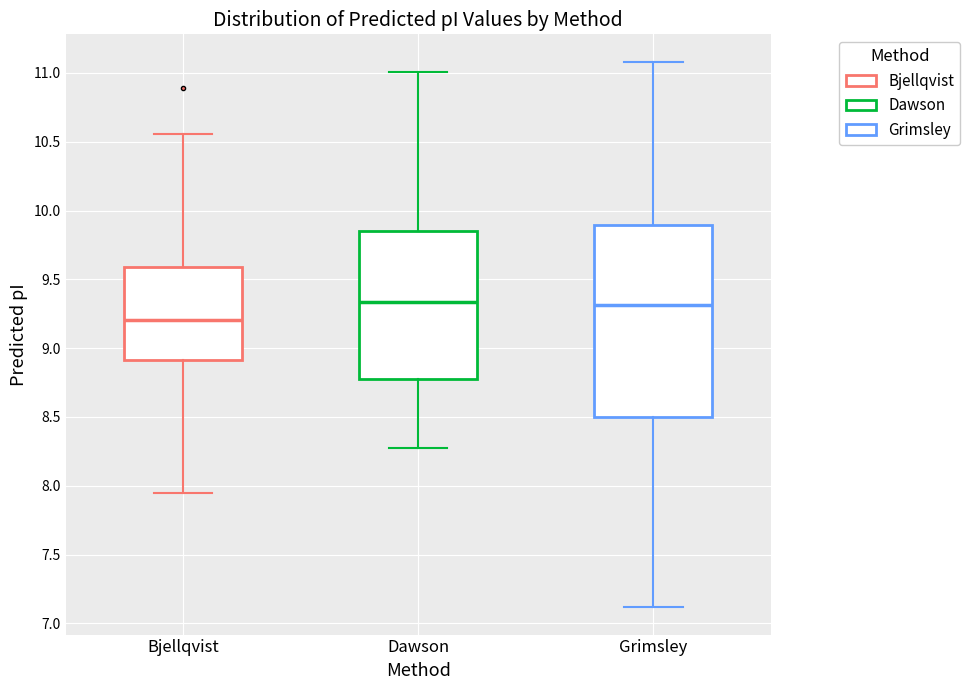

Which box is the tallest, from its lower edge to its upper edge?

Grimsley